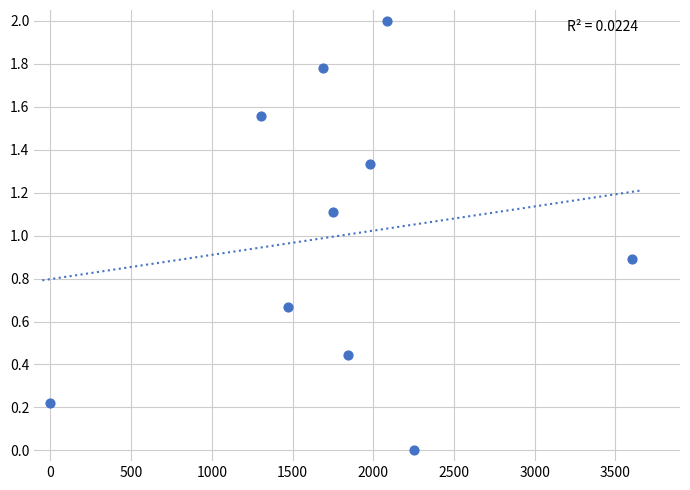

What is the range of X values (max minus min)?

3600.0